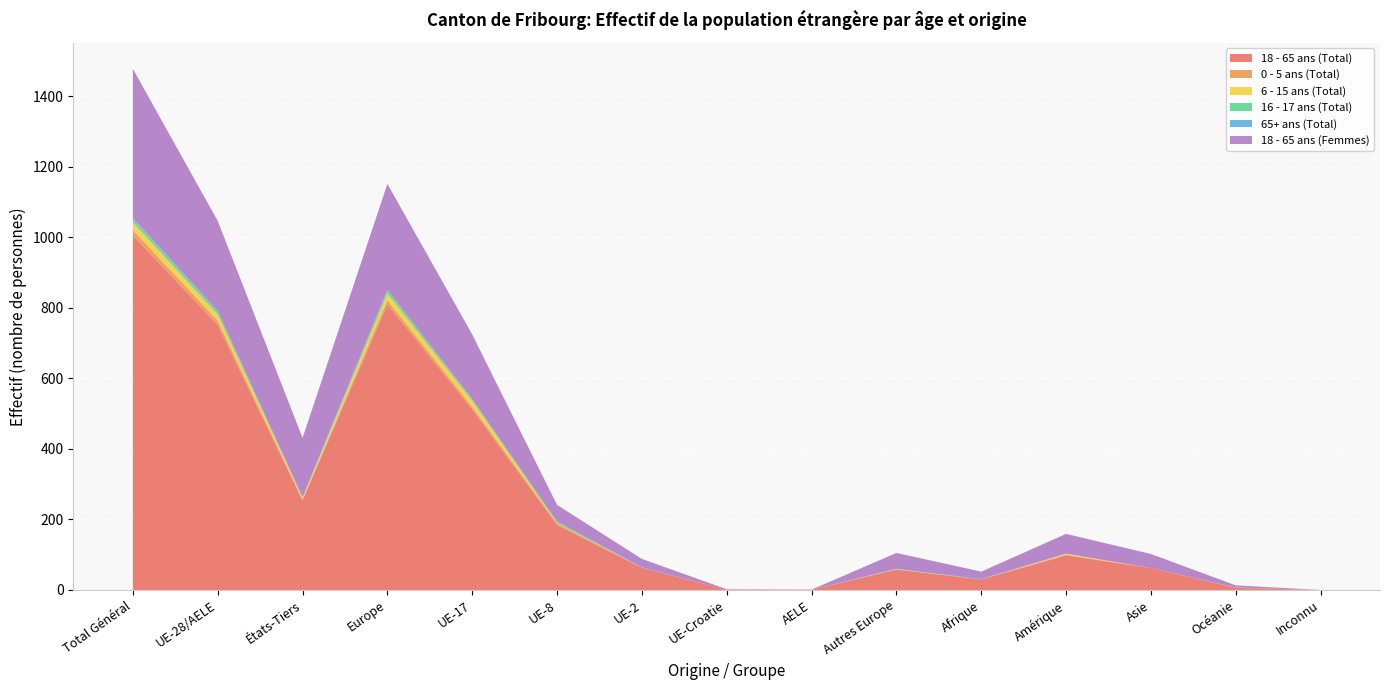

Reading left to right, list all the values displayed in this chart.

18 - 65 ans (Total): Total Général=1005	UE-28/AELE=751	États-Tiers=254	Europe=809	UE-17=512	UE-8=184	UE-2=63	UE-Croatie=1	AELE=1	Autres Europe=58	Afrique=30	Amérique=98	Asie=62	Océanie=6	Inconnu=0
0 - 5 ans (Total): Total Général=15	UE-28/AELE=12	États-Tiers=3	Europe=12	UE-17=7	UE-8=5	UE-2=0	UE-Croatie=0	AELE=0	Autres Europe=0	Afrique=0	Amérique=2	Asie=0	Océanie=1	Inconnu=0
6 - 15 ans (Total): Total Général=22	UE-28/AELE=18	États-Tiers=4	Europe=19	UE-17=17	UE-8=1	UE-2=0	UE-Croatie=0	AELE=0	Autres Europe=1	Afrique=0	Amérique=3	Asie=0	Océanie=0	Inconnu=0
16 - 17 ans (Total): Total Général=9	UE-28/AELE=8	États-Tiers=1	Europe=9	UE-17=4	UE-8=4	UE-2=0	UE-Croatie=0	AELE=0	Autres Europe=1	Afrique=0	Amérique=0	Asie=0	Océanie=0	Inconnu=0
65+ ans (Total): Total Général=3	UE-28/AELE=2	États-Tiers=1	Europe=2	UE-17=1	UE-8=0	UE-2=1	UE-Croatie=0	AELE=0	Autres Europe=0	Afrique=1	Amérique=0	Asie=0	Océanie=0	Inconnu=0
18 - 65 ans (Femmes): Total Général=423	UE-28/AELE=255	États-Tiers=168	Europe=300	UE-17=183	UE-8=47	UE-2=24	UE-Croatie=1	AELE=0	Autres Europe=45	Afrique=21	Amérique=56	Asie=40	Océanie=6	Inconnu=0